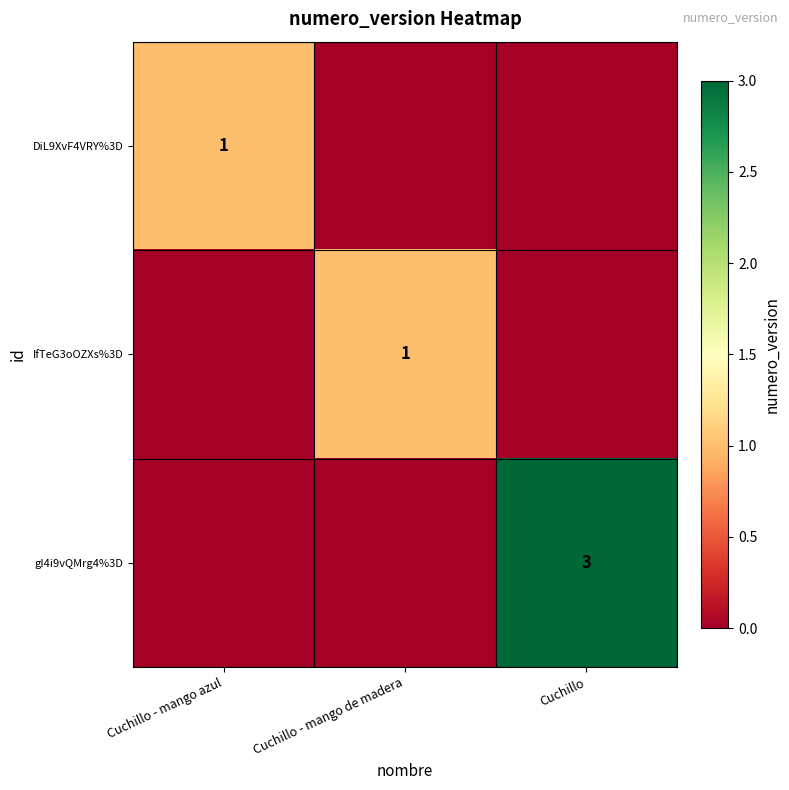

True or false: DiL9XvF4VRY%3D has a value of 1 at Cuchillo - mango azul.

True